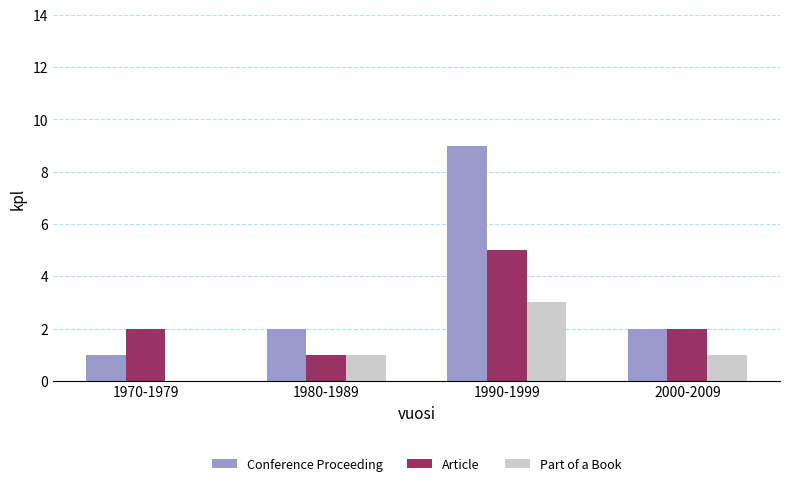

Are the bars grouped side by side (vs. stacked)?

Yes